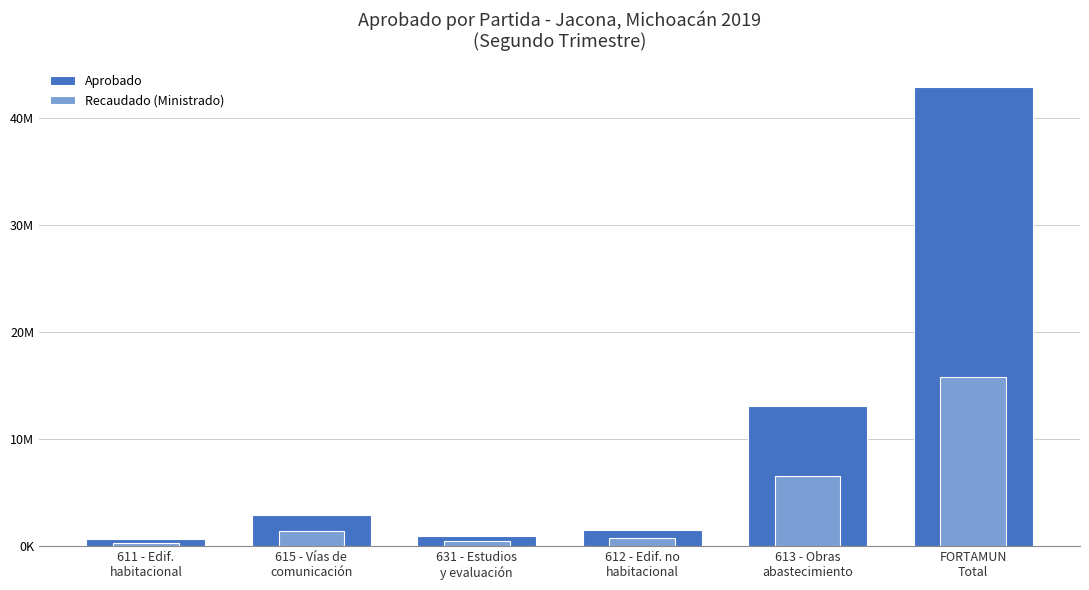

Which category has the lowest value in the Aprobado series?

611 - Edif.
habitacional